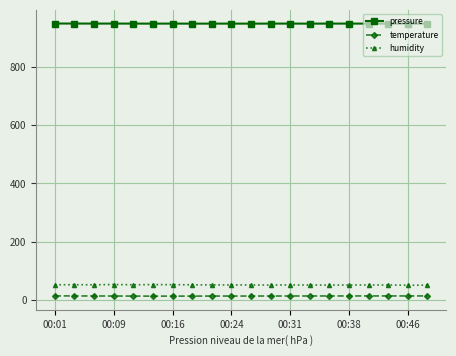

How many lines are shown in the chart?

3